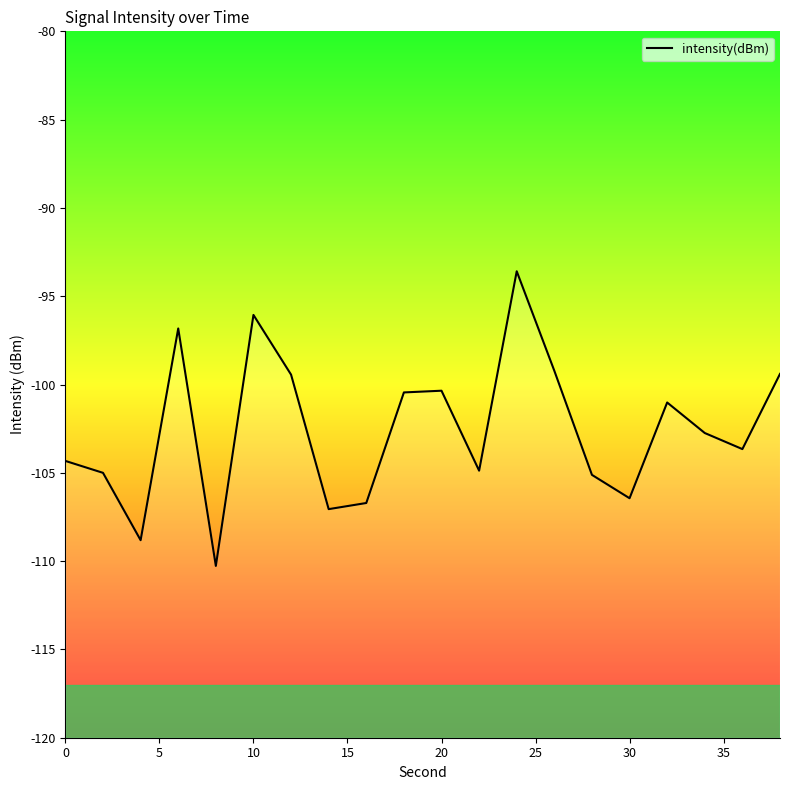

What is the smallest value displayed?

-110.3